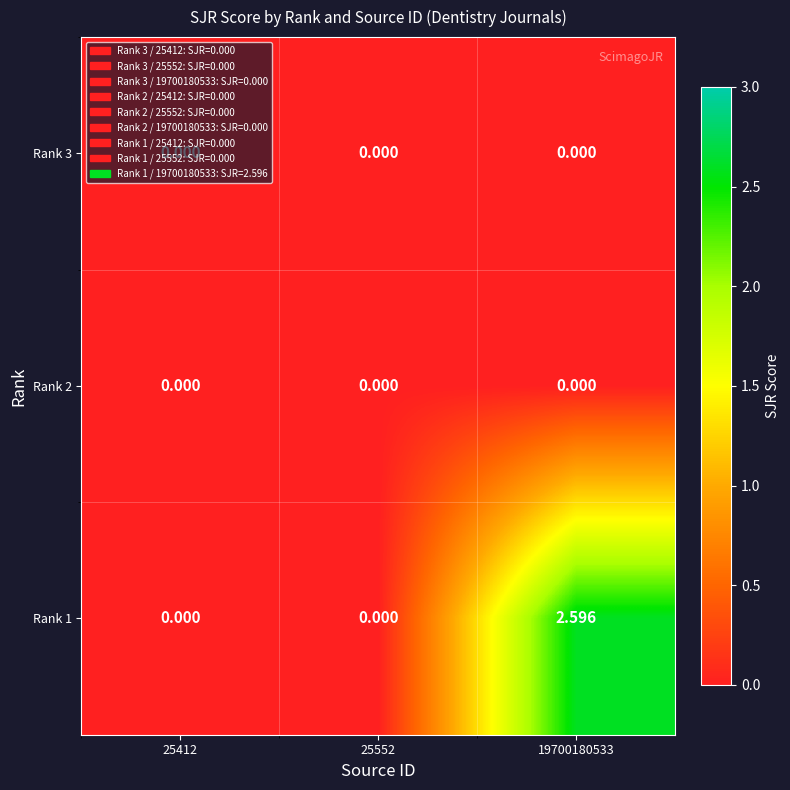

At which category is the sum across all series the highest?

19700180533